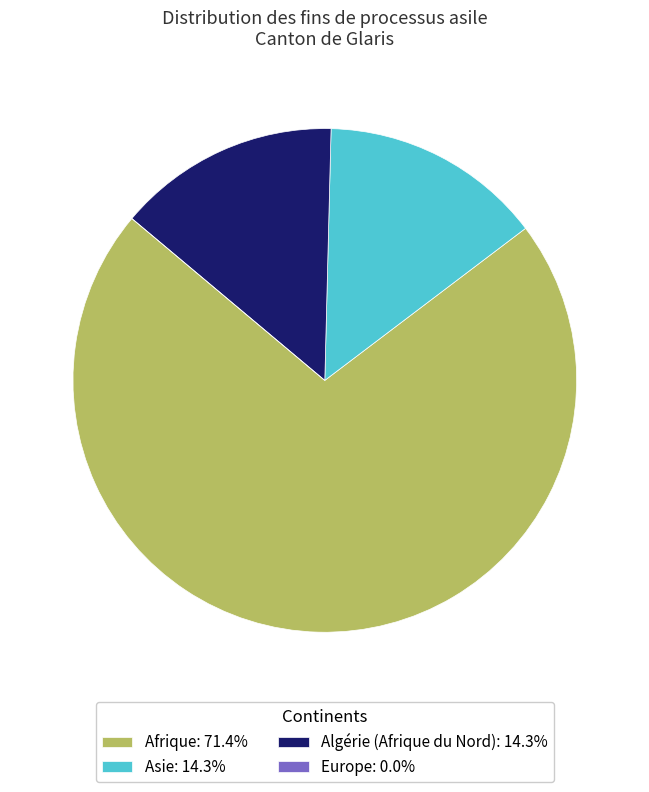

Does Algérie (Afrique du Nord): 14.3% account for over 50% of the chart?

No